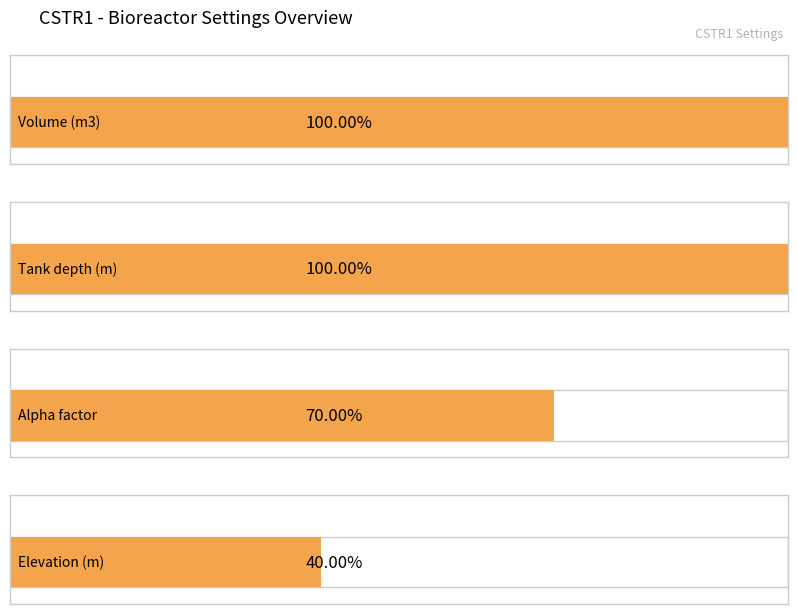

Are the bars grouped side by side (vs. stacked)?

No